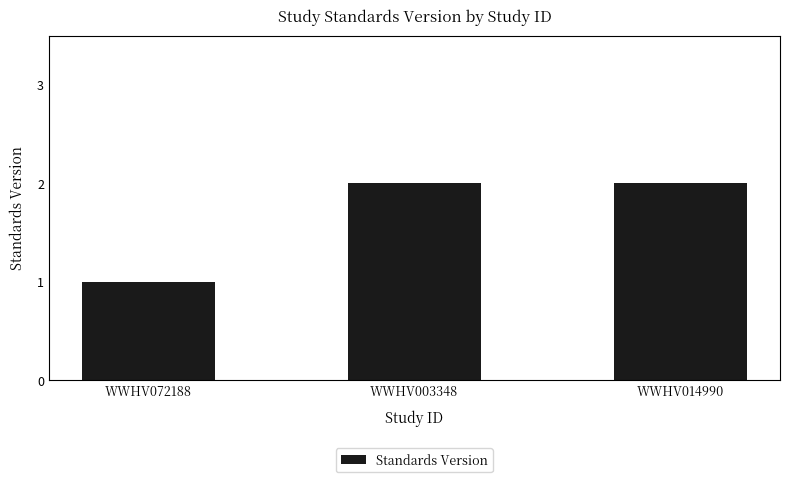

Which label corresponds to the smallest value in the chart?

WWHV072188